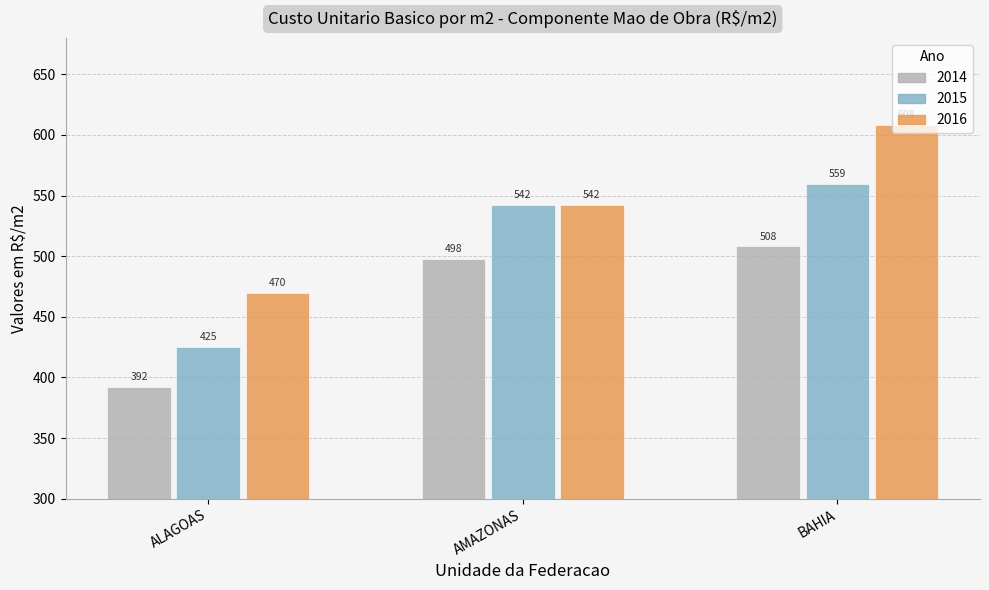

Rank the series by their maximum value, from lowest to highest.

2014, 2015, 2016